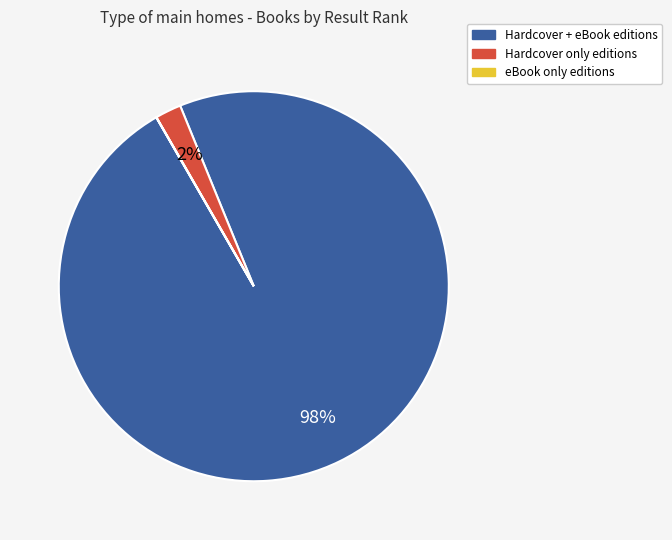

Is it true that Hardcover only editions is 2% of the pie?

True